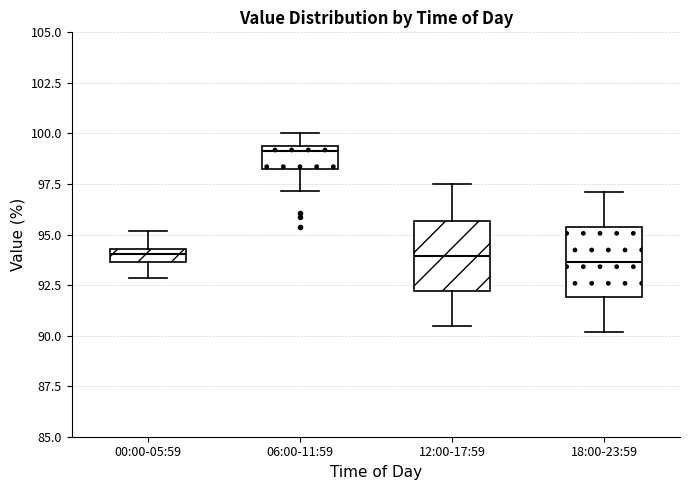

Where is the upper edge of the box for 00:00-05:59 on the y-axis? The values are not printed on the chart, so give them approximately, as read against the axis.

94.5